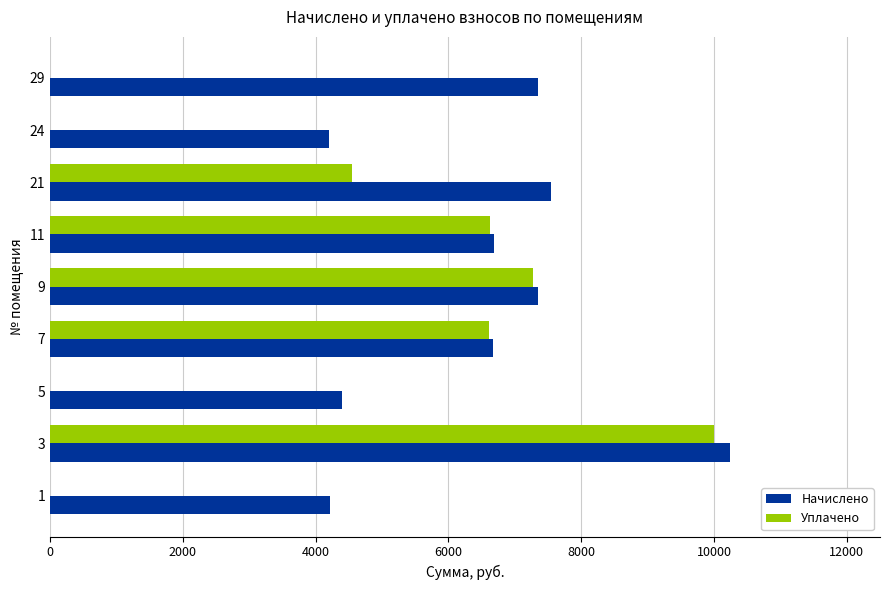

What is the sum of all Начислено values?

58664.8